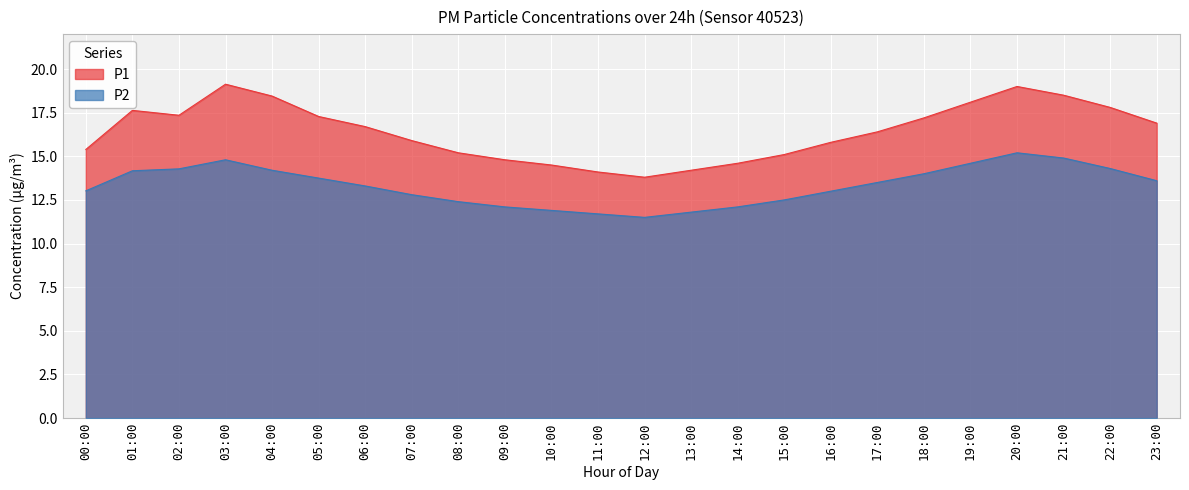

How many lines are shown in the chart?

2